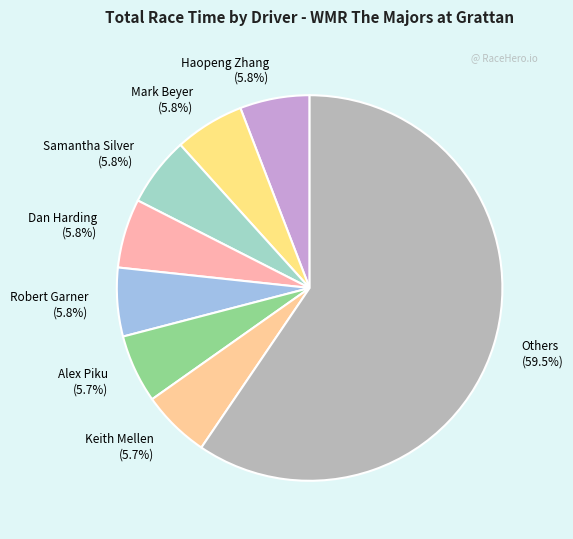

Between Others and Dan Harding, which is larger?

Others